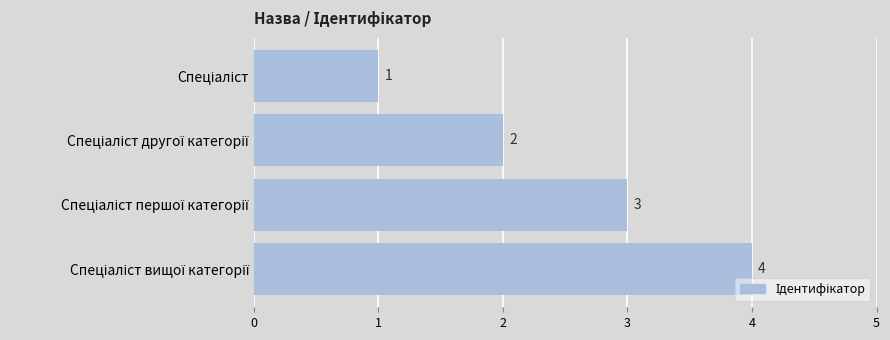

Does the chart contain stacked bars?

No